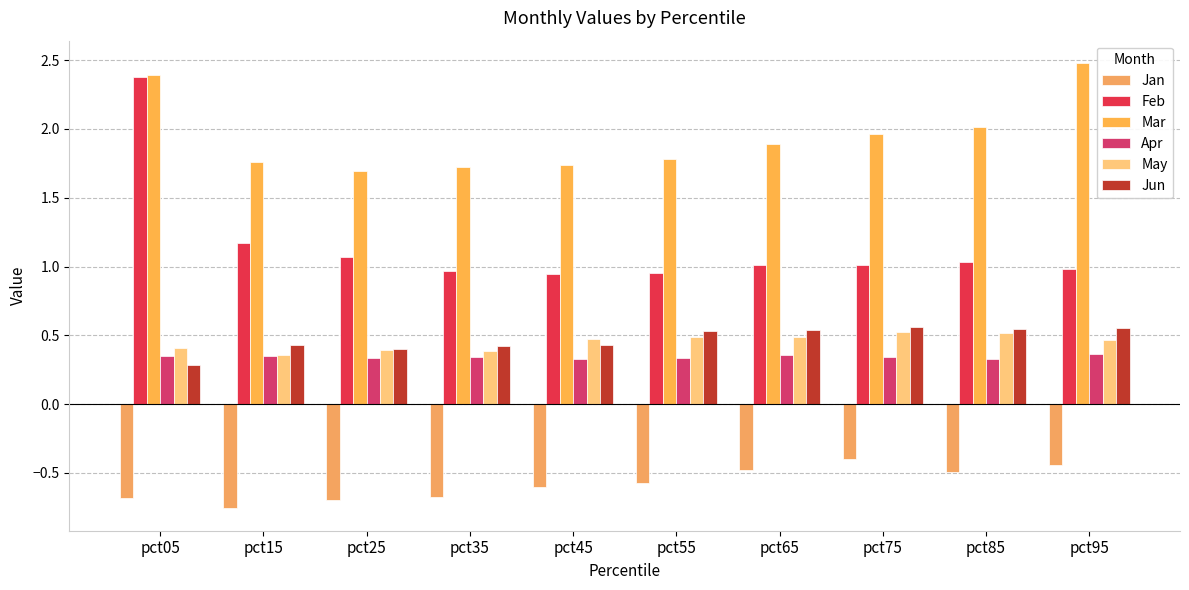

Rank the series at pct95 from highest to lowest value.

Mar, Feb, Jun, May, Apr, Jan